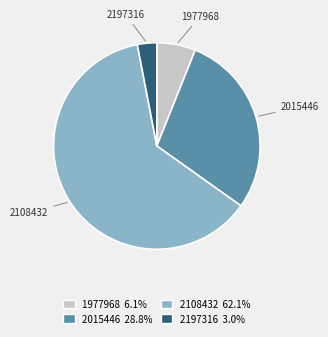

Is the sum of 2108432 and 2197316 greater than half?

Yes